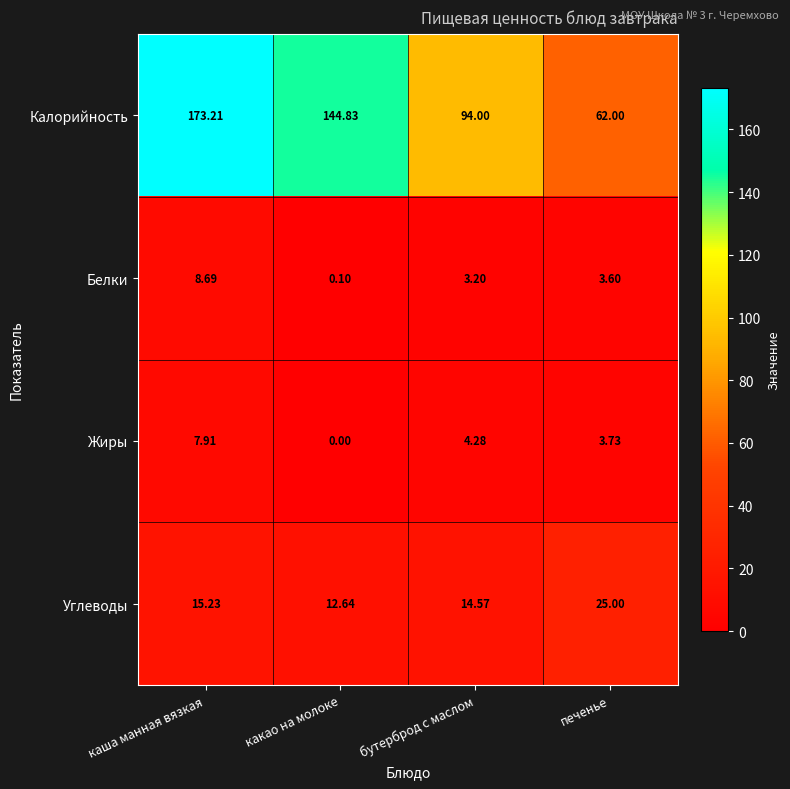

Rank the categories by Жиры value from lowest to highest.

какао на молоке, печенье, бутерброд с маслом, каша манная вязкая